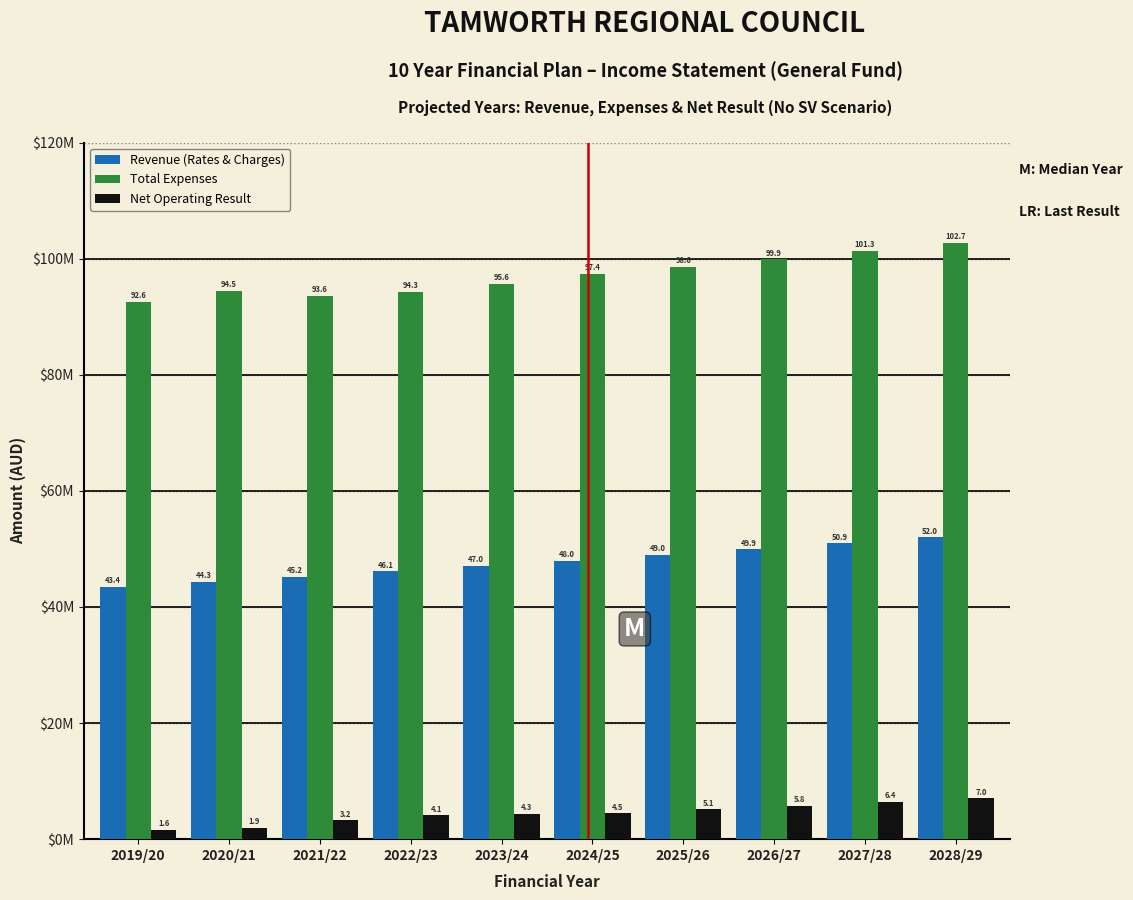

What are all the series names shown in the legend?

Revenue (Rates & Charges), Total Expenses, Net Operating Result